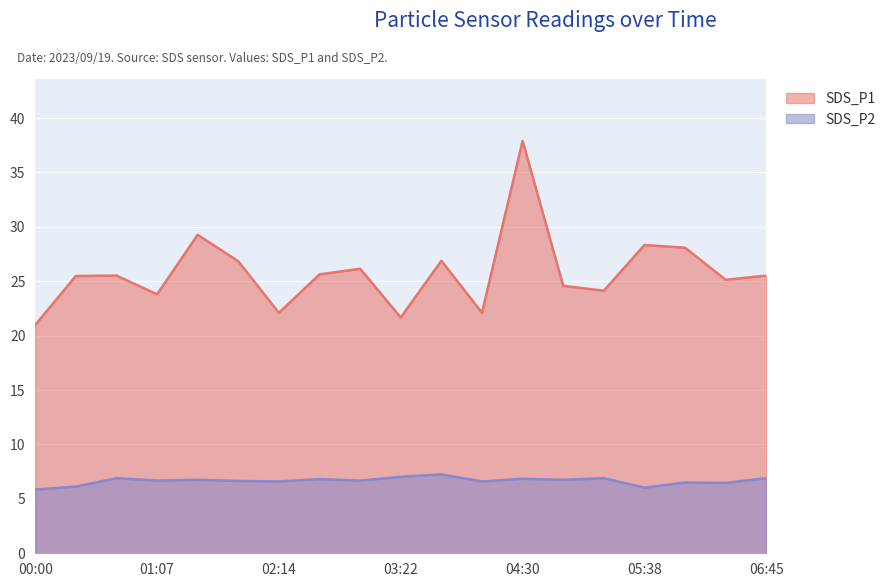

Is the value of SDS_P2 at 04:08 greater than the value of SDS_P1 at 04:53?

No